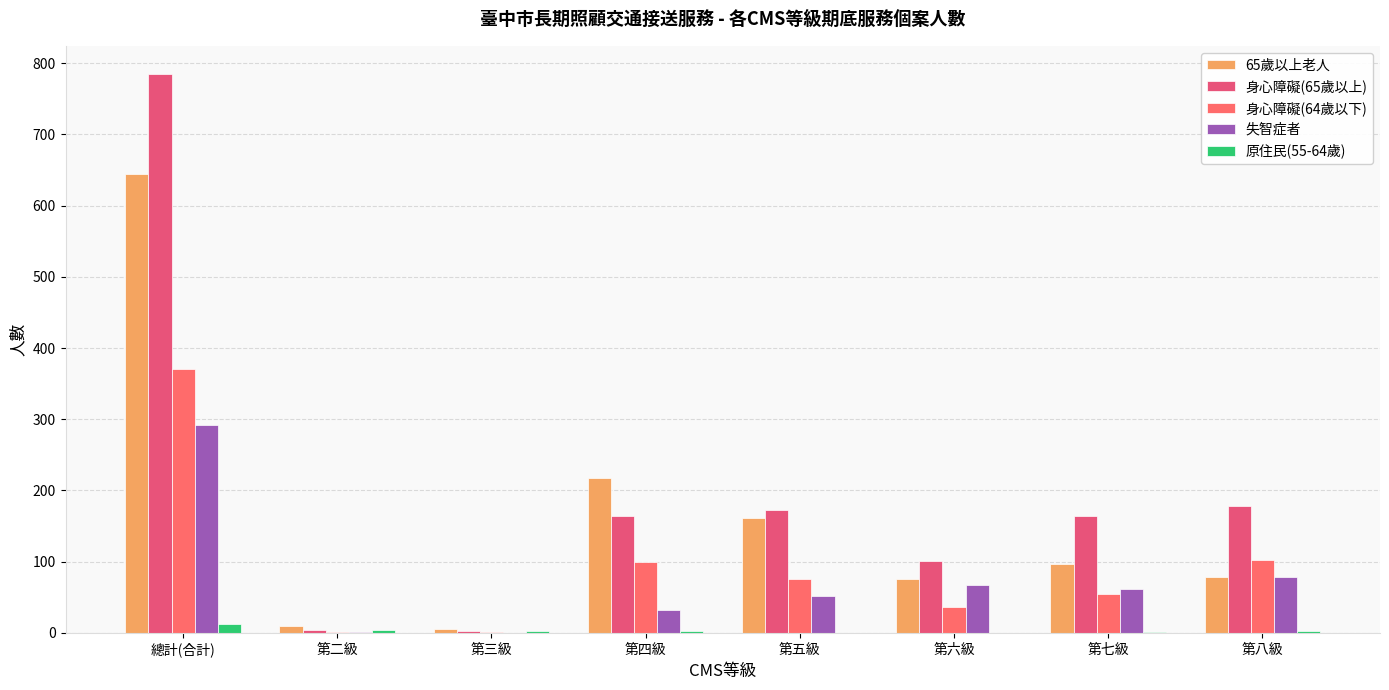

At which label does 65歲以上老人 reach its minimum?

第三級